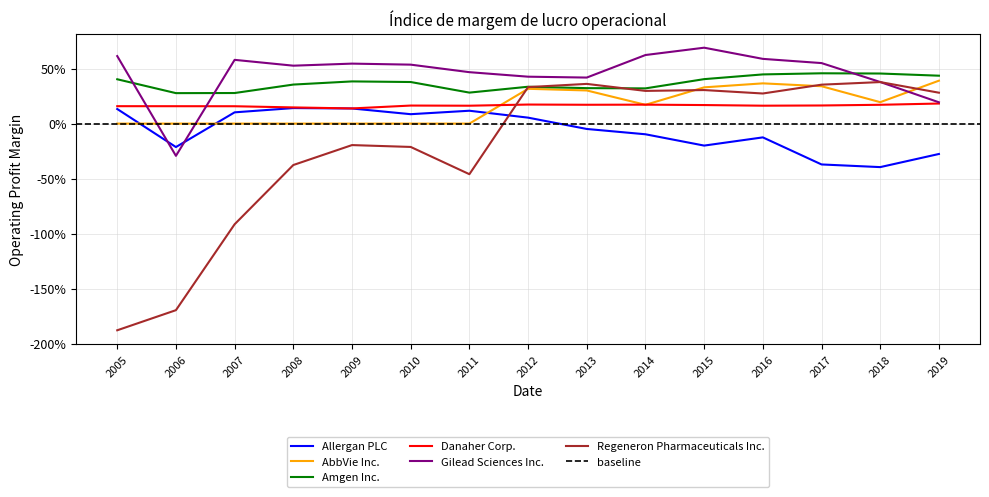

What is the total value across all series at 2017?

1.5